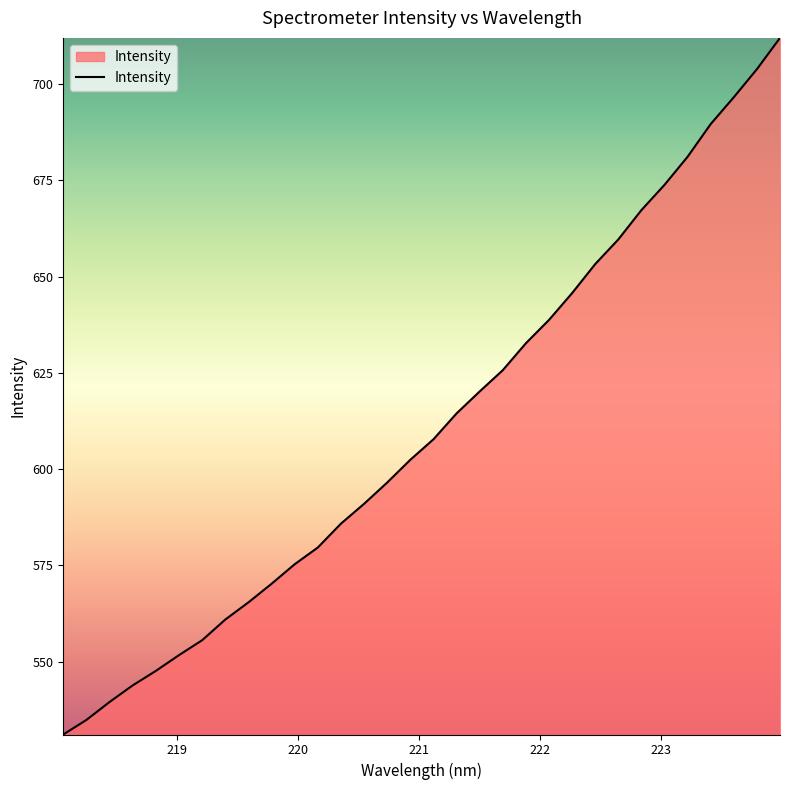

What is the difference between the maximum and minimum values?

180.8